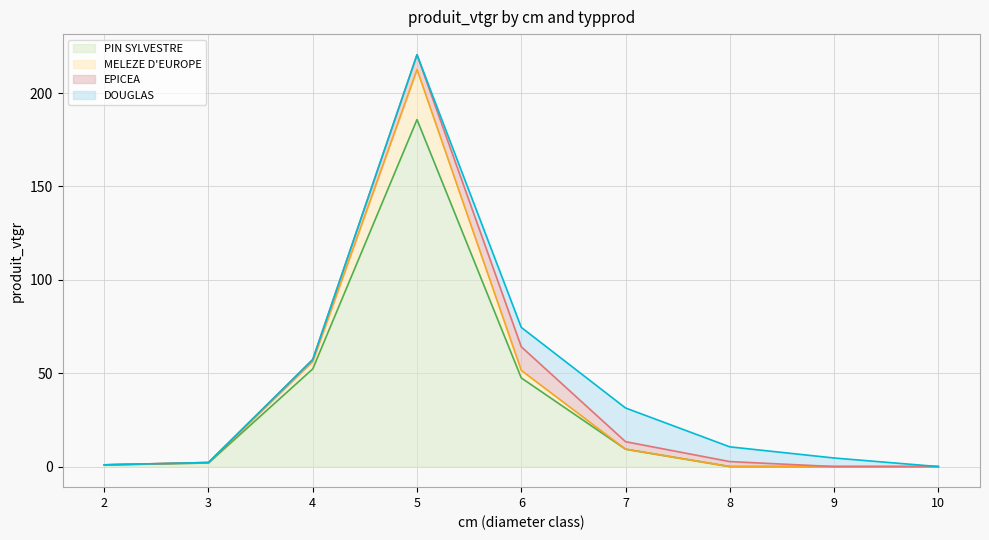

Is it true that MELEZE D'EUROPE equals 51.5 at 6?

True